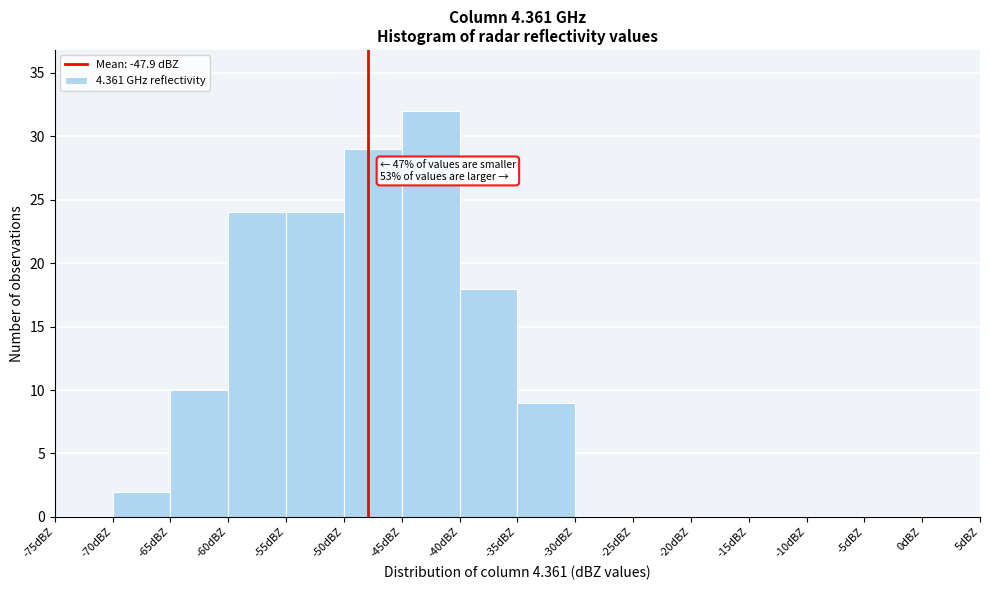

Over which range of the x-axis is the bar tallest?

-45 to -40